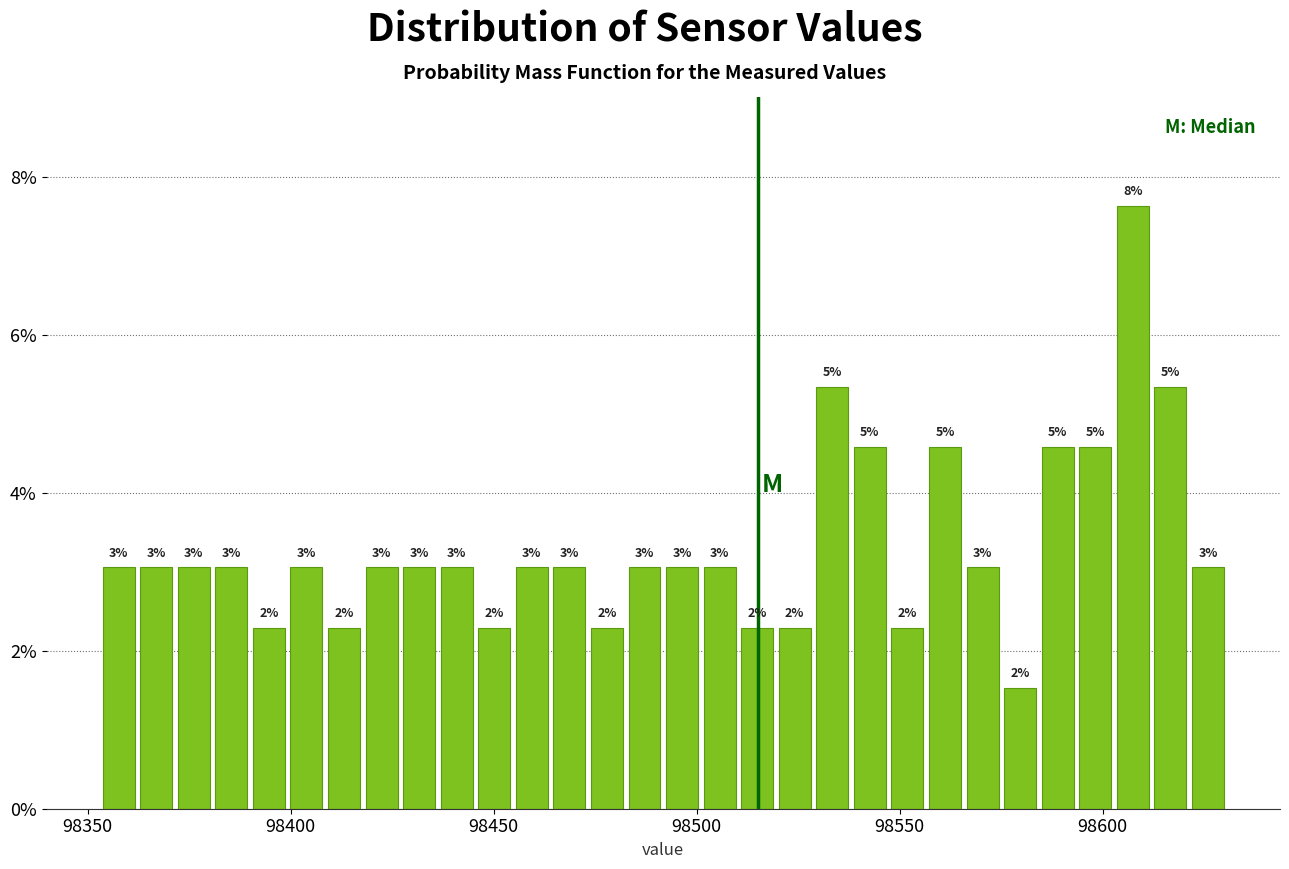

Around what value on the x-axis is the tallest bar? Give the approximate position of its centre, as read against the axis.

98605